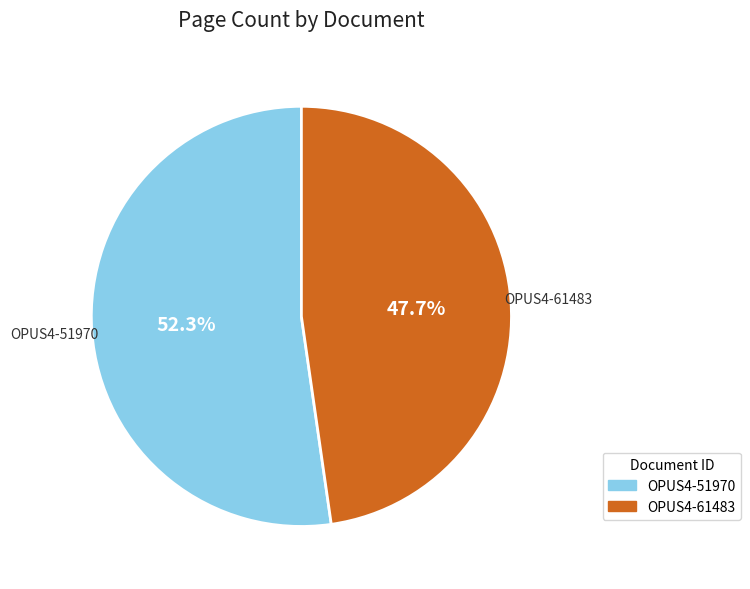

What percentage is the OPUS4-61483 slice, to the nearest percent?

48%